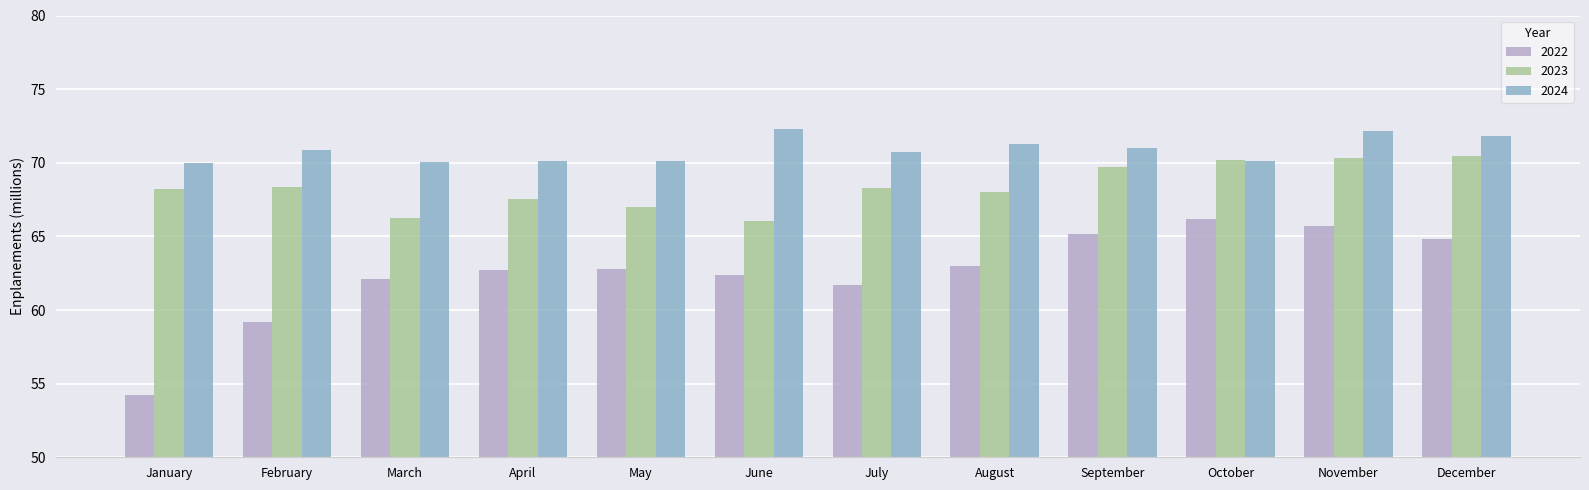

Is it true that 2022 equals 12.7 at March?

False